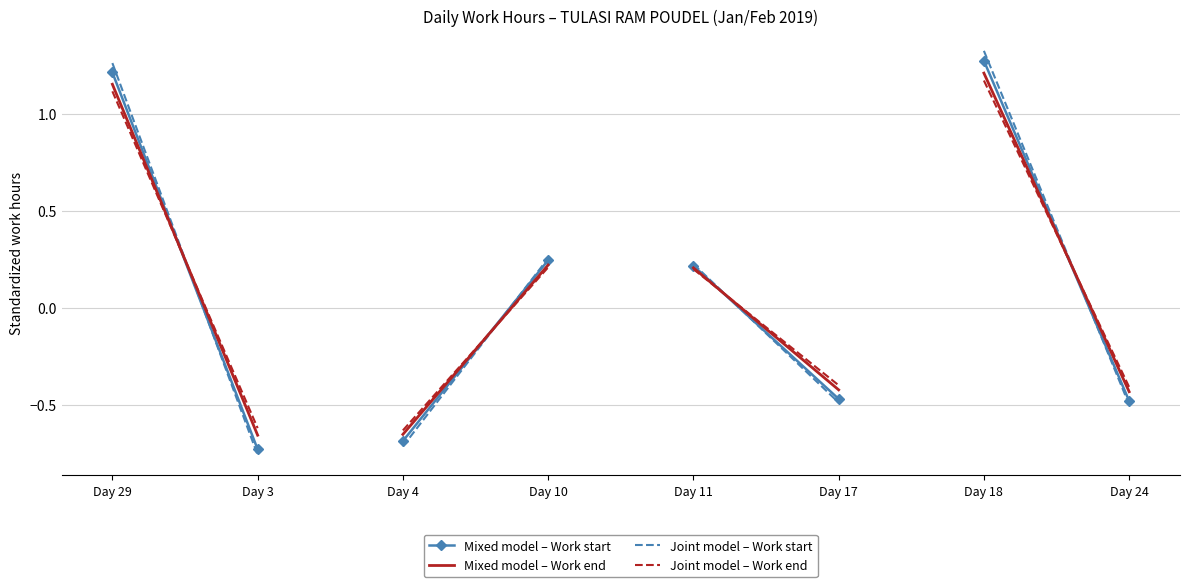

How many negative values does the Joint model - Work end series have?

1